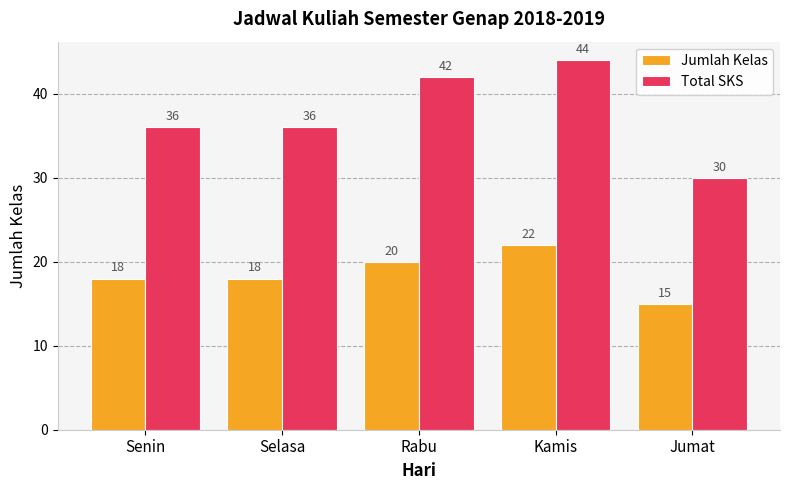

The Total SKS series shows 30 at Jumat. True or false?

True